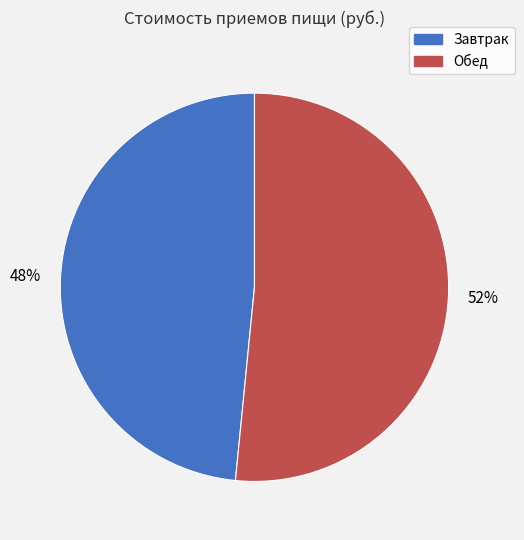

Is there any slice that represents more than half of the pie?

Yes